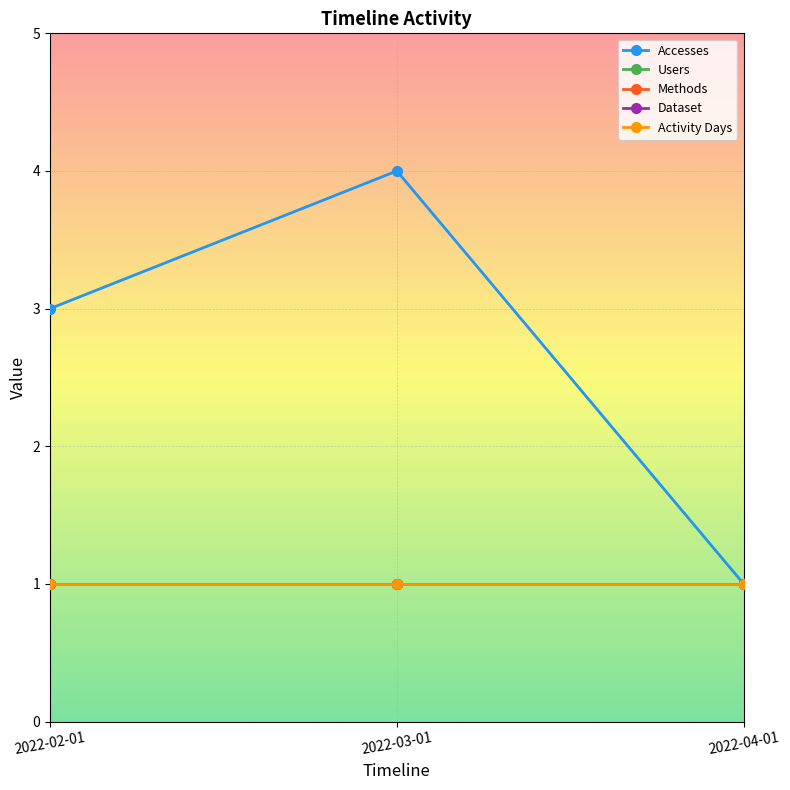

Does the chart have visible grid lines?

Yes